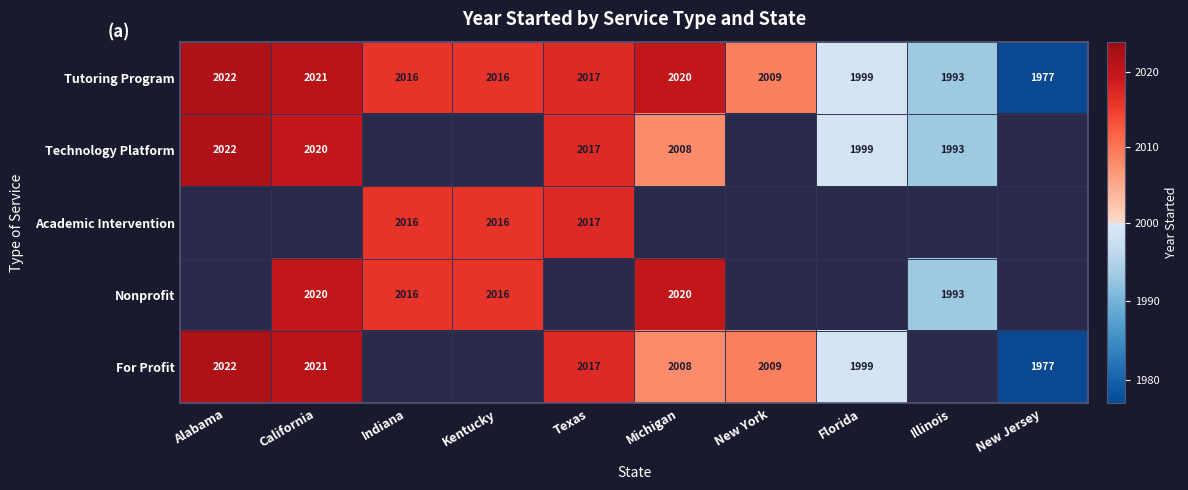

Where does the Tutoring Program series first go above 2016?

Alabama